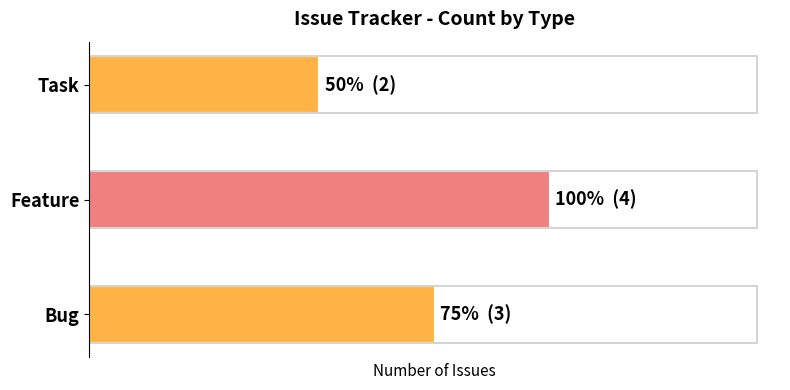

The value at Bug is 5. True or false?

False